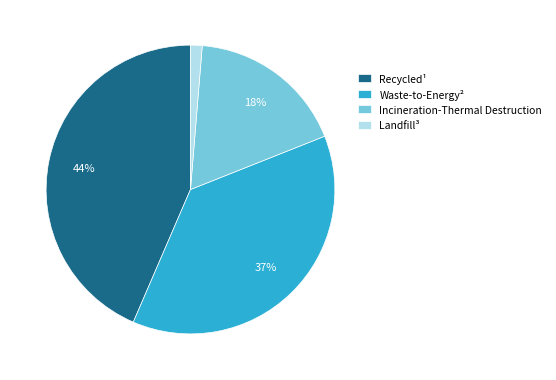

Which slice is the largest?

Recycled¹